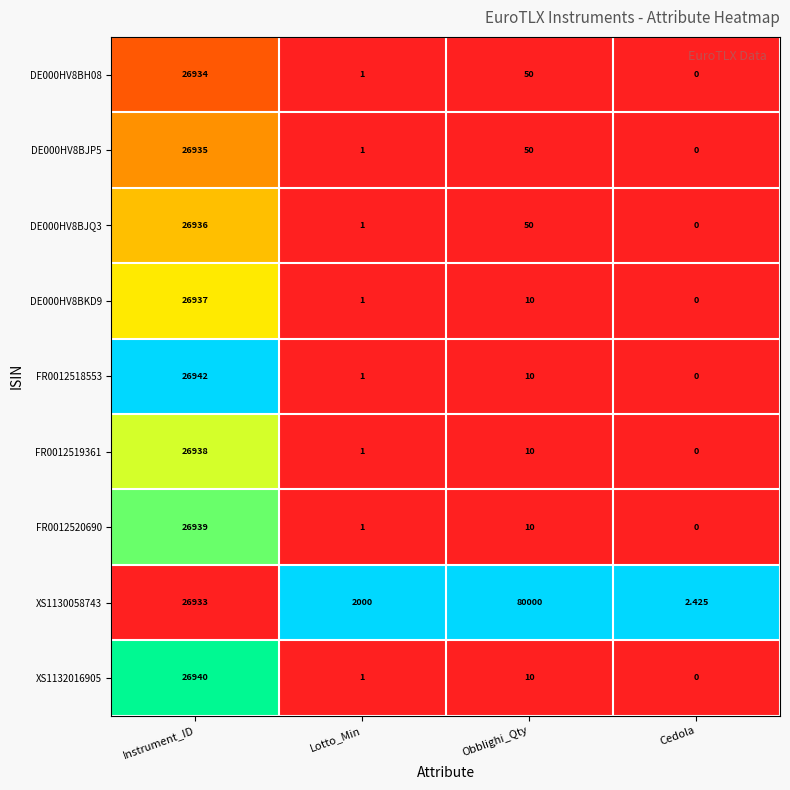

At how many categories does at least one series exceed 0?

4